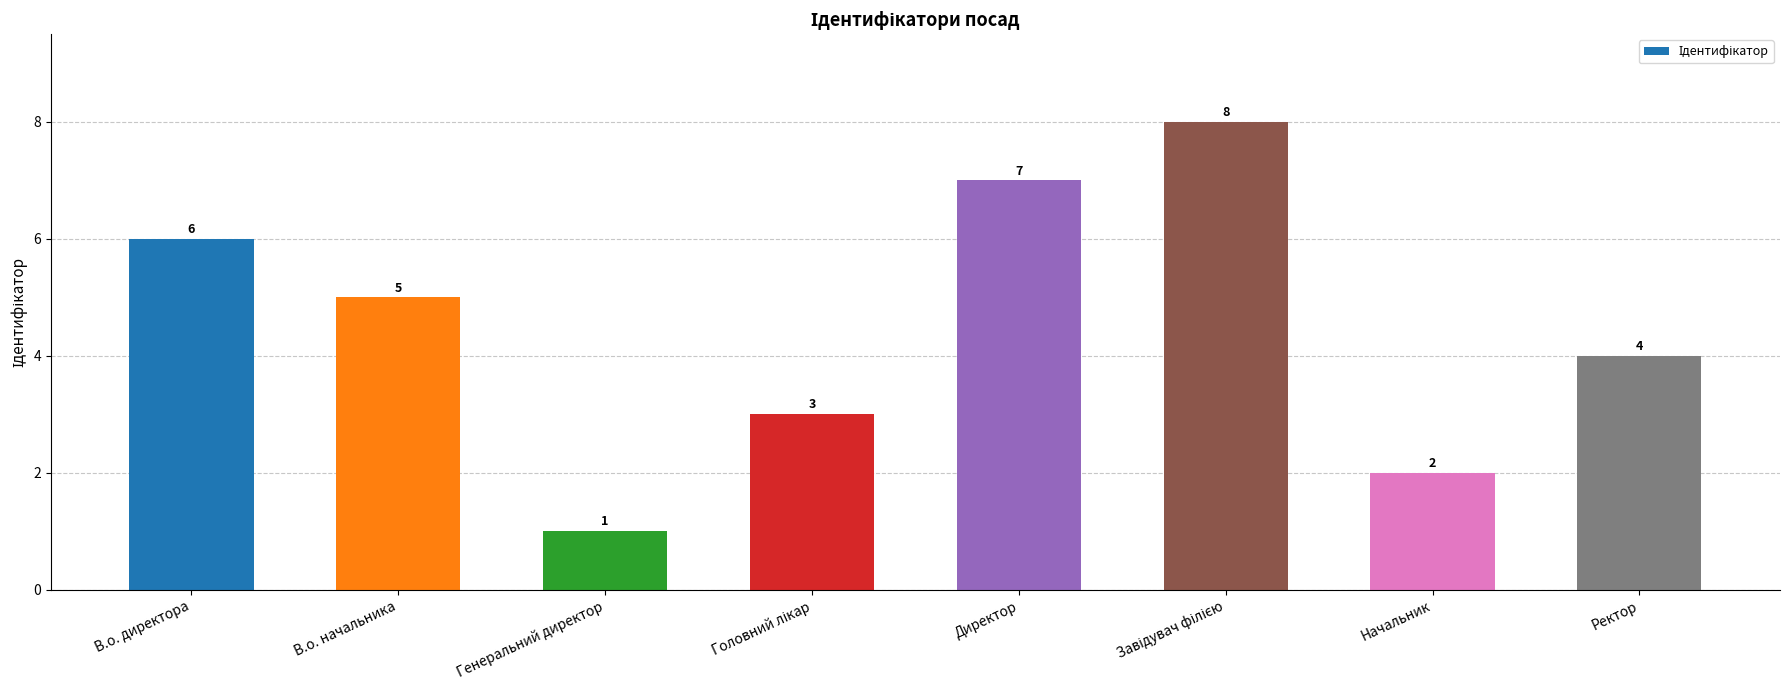

Which category has the lowest value across all series?

Генеральний директор